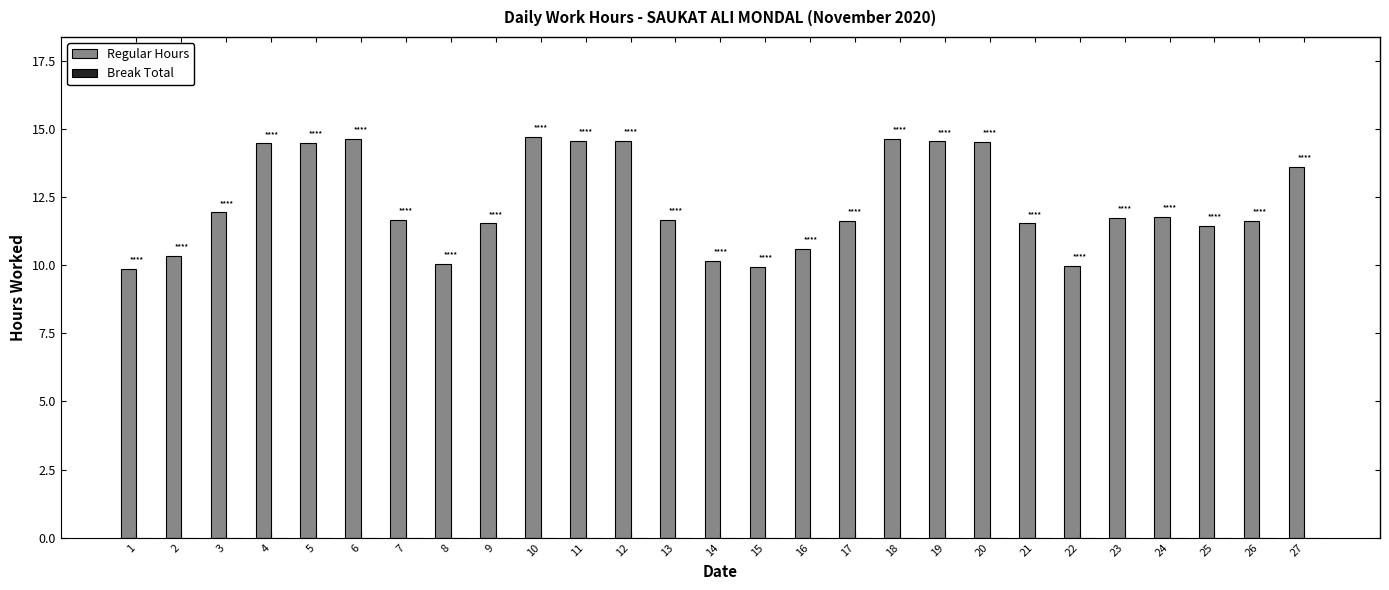

What is the value of the 10th bar from the left?

14.7